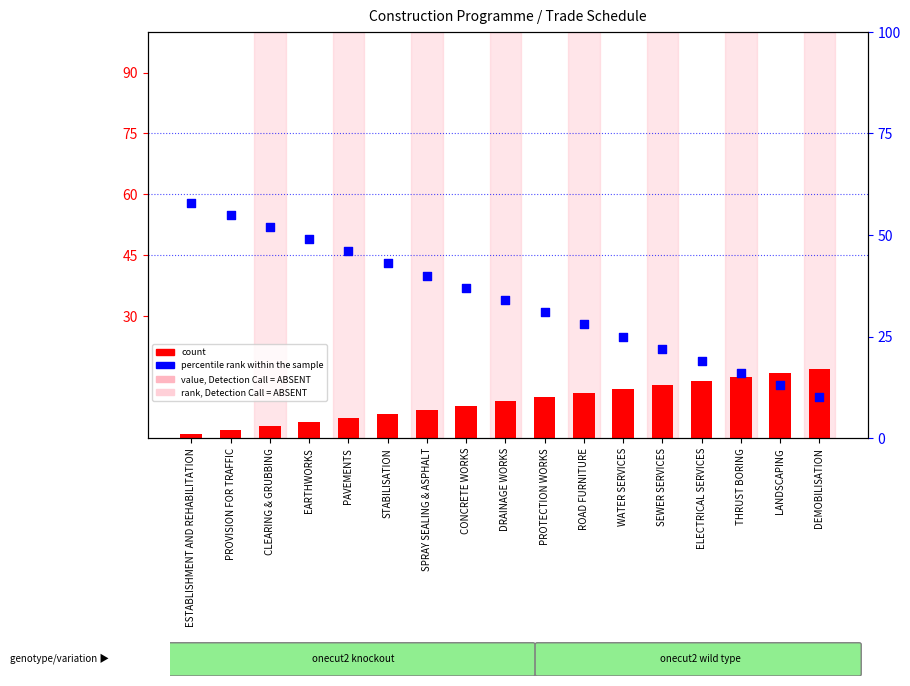

Is the value of count at WATER SERVICES greater than the value of percentile rank within the sample at PAVEMENTS?

No